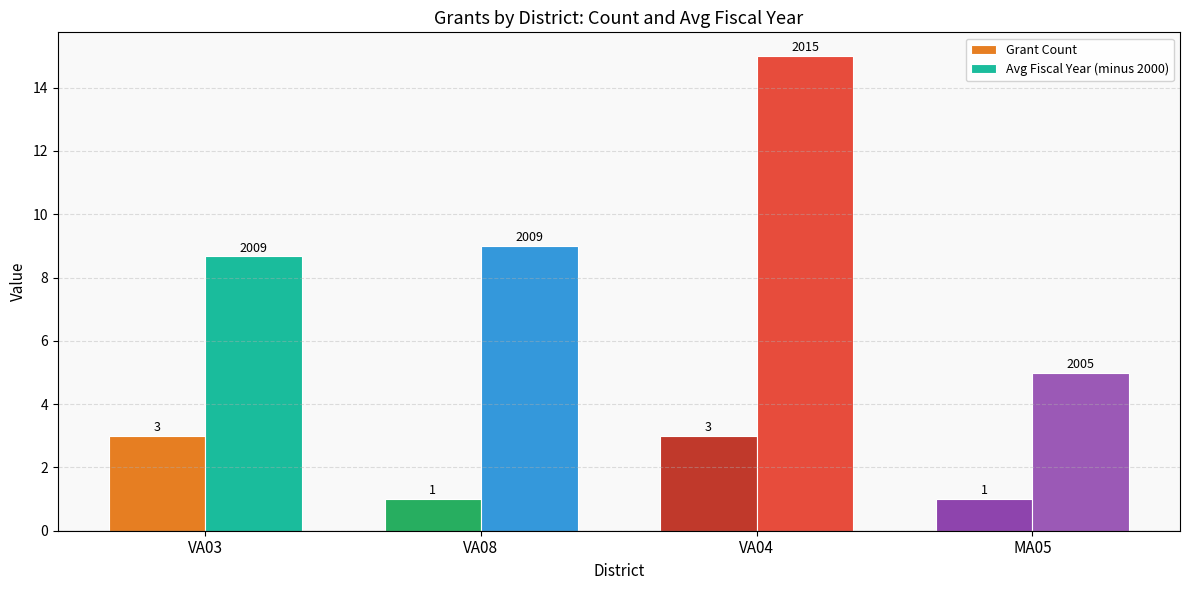

Is it true that Avg Fiscal Year (minus 2000) equals 2.5 at VA08?

False